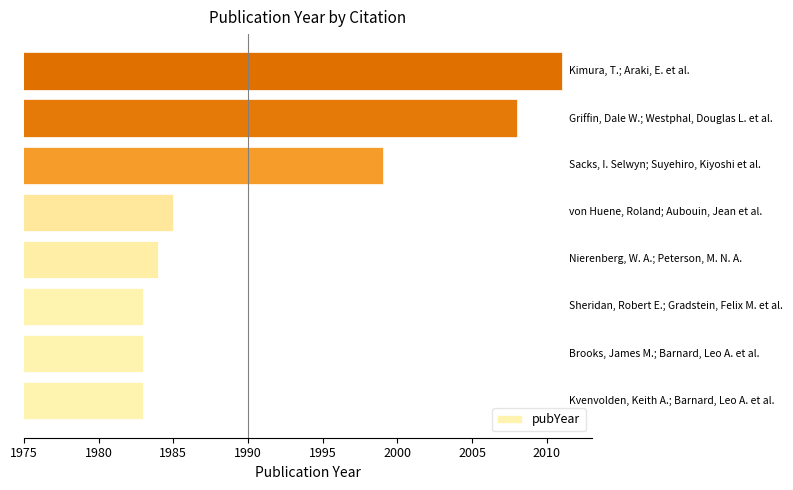

What is the greatest value displayed?

2011